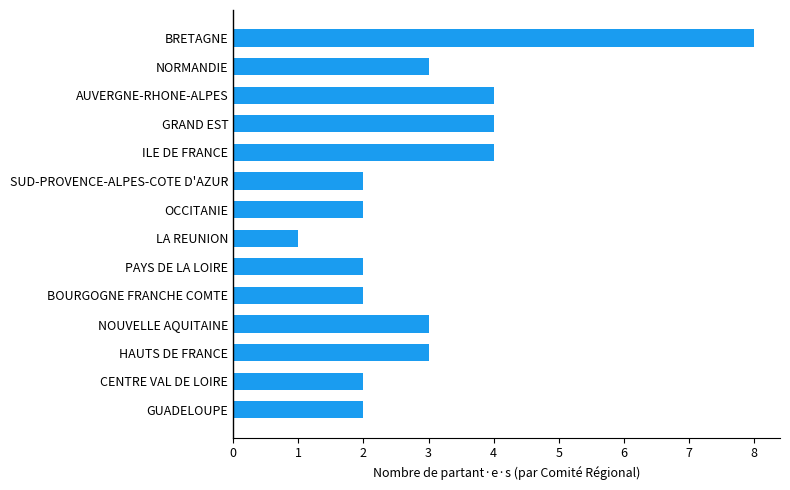

How many categories are shown in the chart?

14